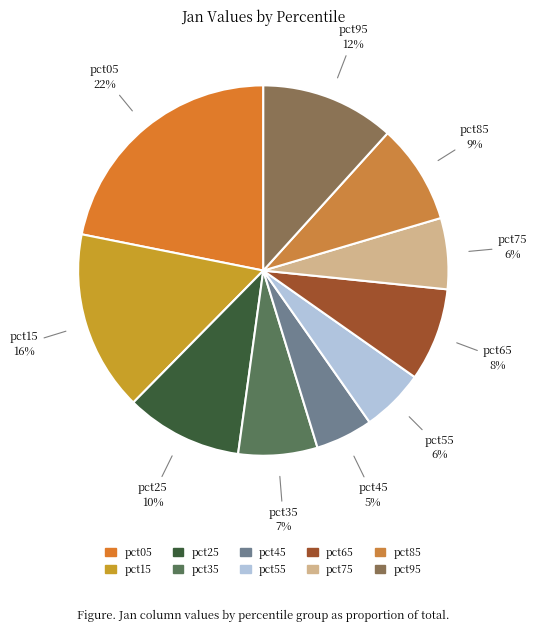

The pct55 slice represents 12% of the pie. True or false?

False